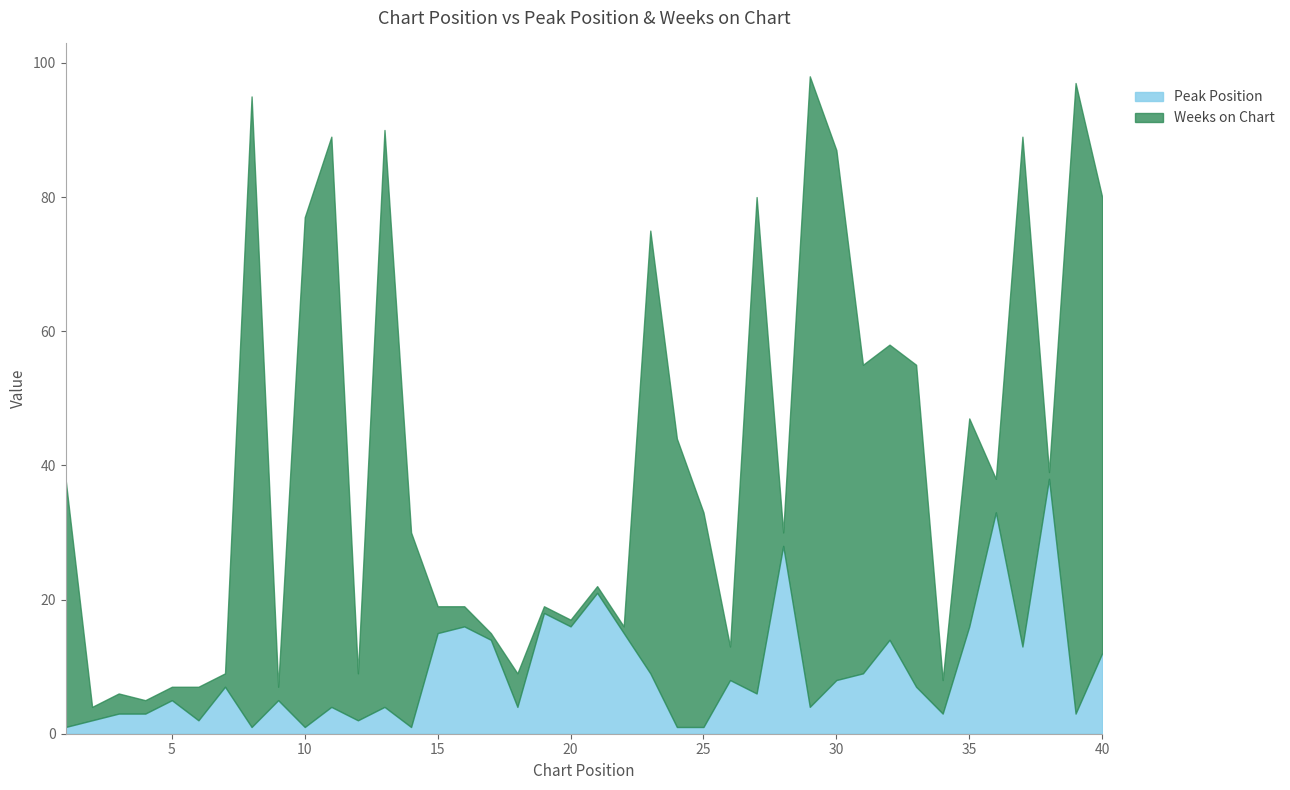

Rank the series by their average value, from highest to lowest.

Weeks on Chart, Peak Position